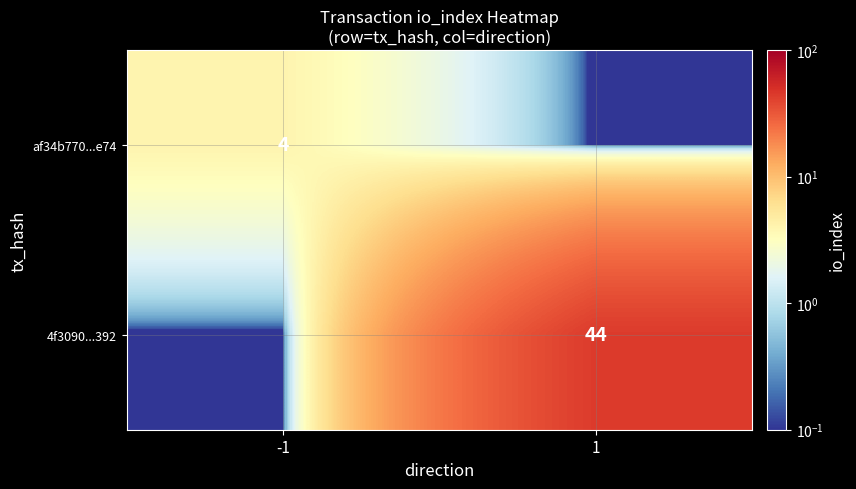

The value of af34b770...e74 at 1 is 0.0. True or false?

False